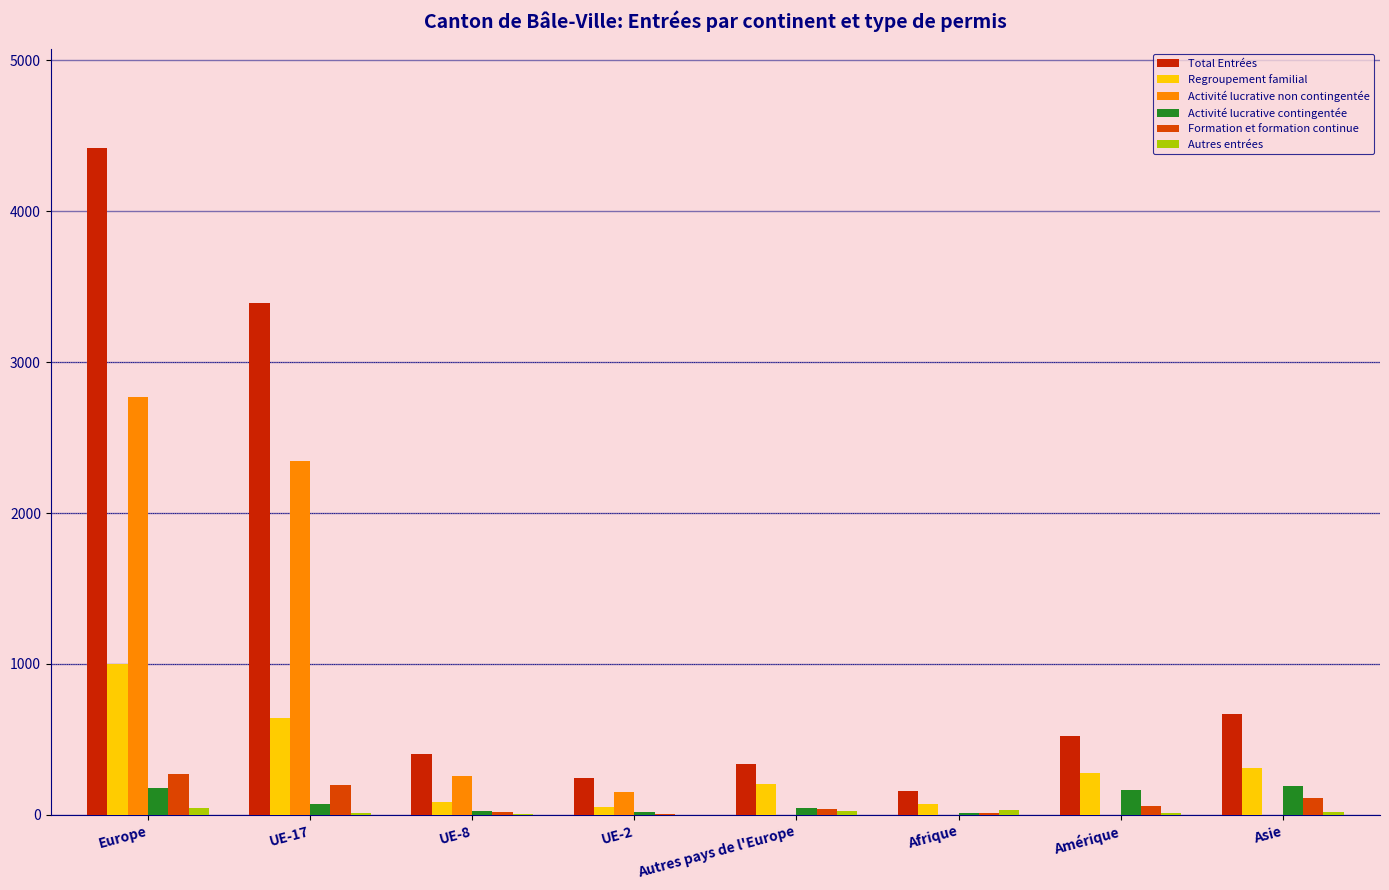

How many groups of bars are there?

8